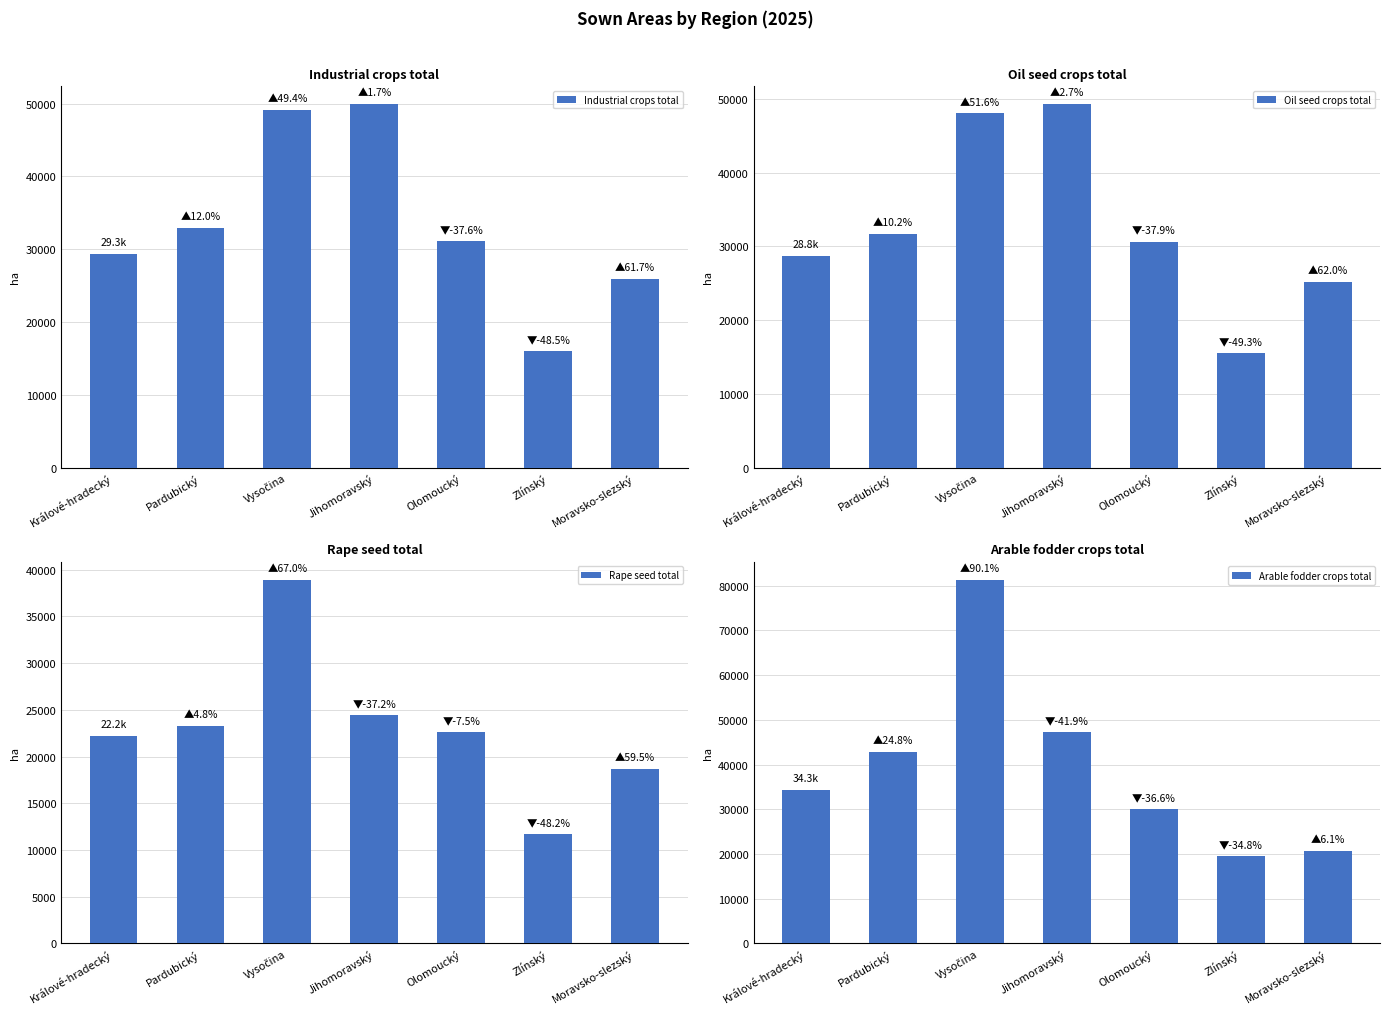

The Industrial crops total series shows 43300.9 at Králové-hradecký. True or false?

False